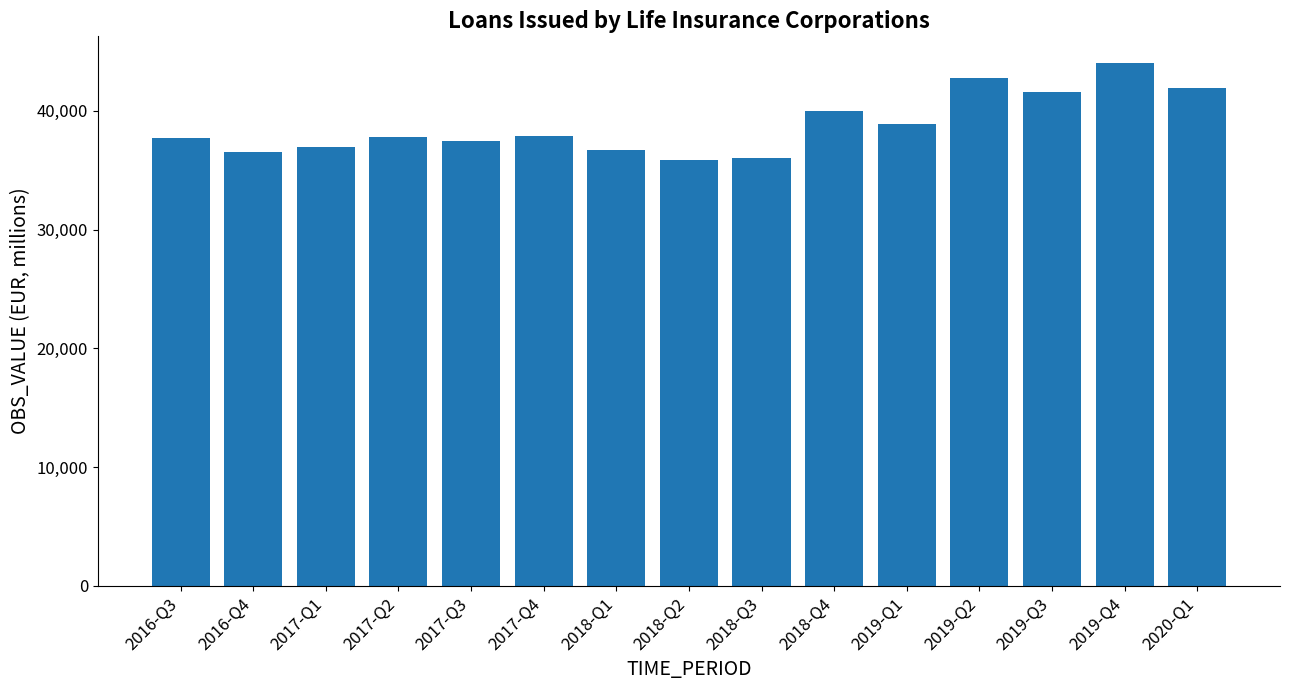

What is the average value?

38815.6